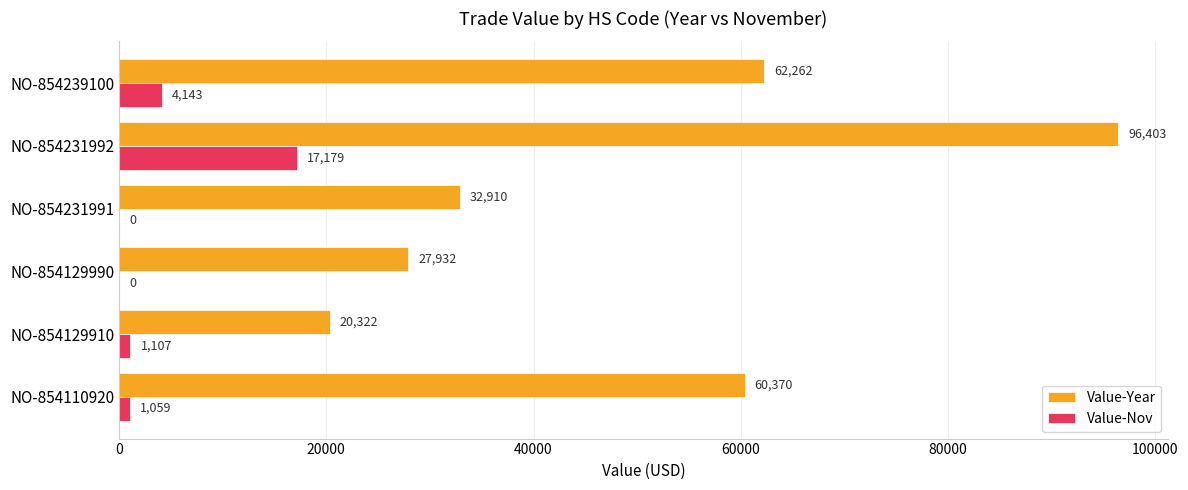

What is the sum of the Value-Year values at NO-854239100 and NO-854231991?

95172